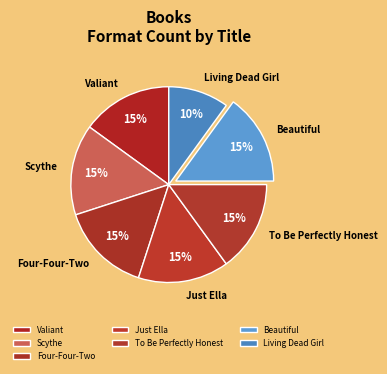

Do Valiant and Four-Four-Two together represent more than half of the pie?

No